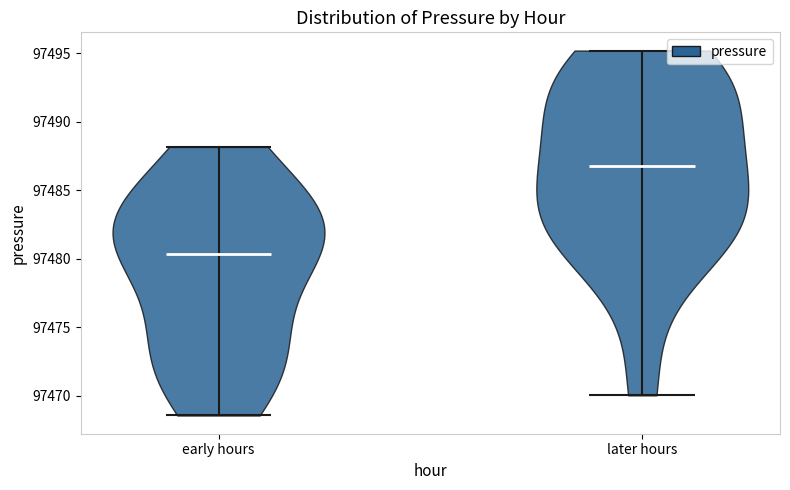

Reading left to right, read every violin against the y-axis: where its median line is, and the lowest and highest points it reaches. The values are not printed on the chart, so give them approximately, as read against the axis.

early hours: median line 97480.5, lowest point 97468.5, highest point 97488.0
later hours: median line 97487.0, lowest point 97470.0, highest point 97495.0